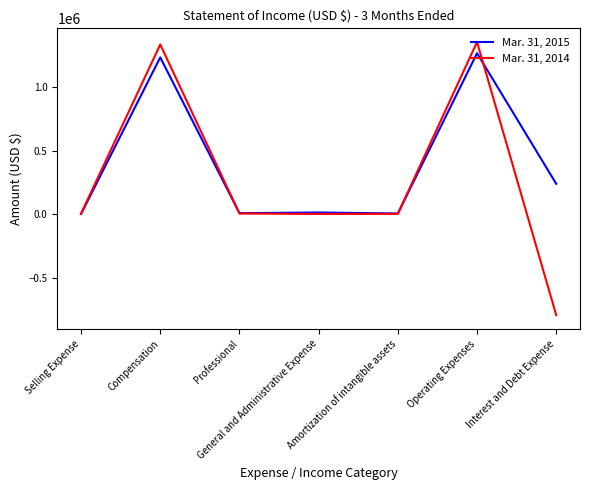

What is the spread (max minus min) of values at Professional?

2736